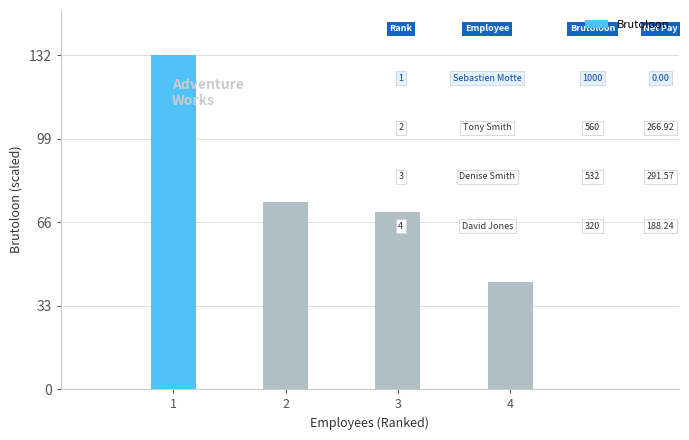

What is the sum of all values?

318.4